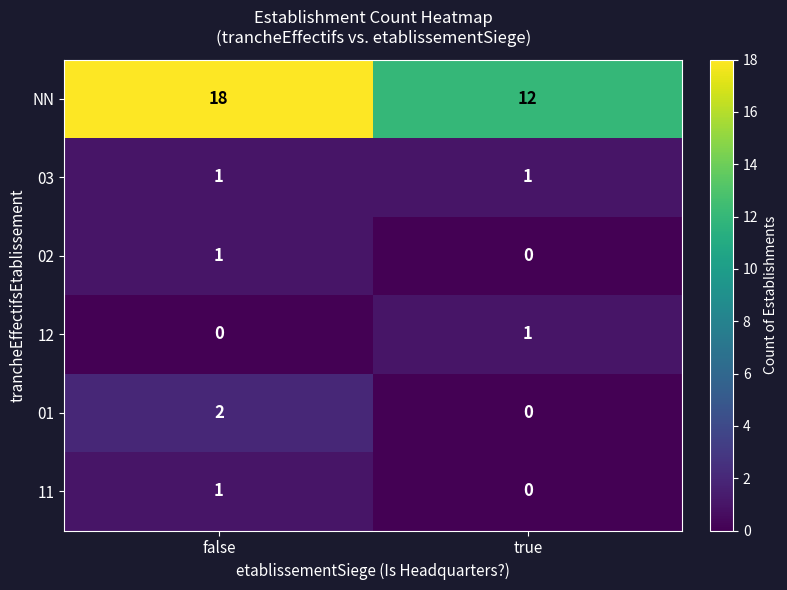

What is the minimum value for NN?

12